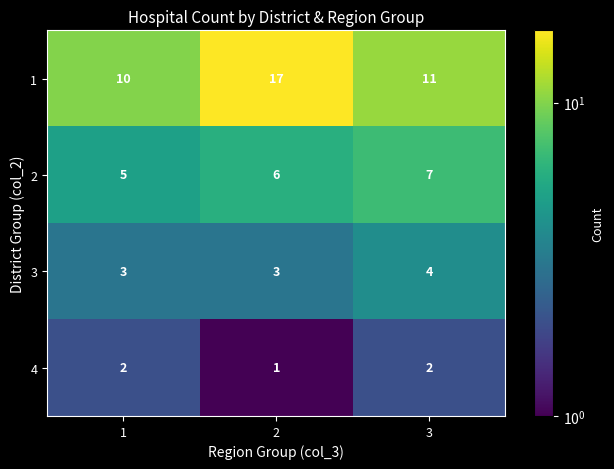

What is the total value across all series at 3?

24